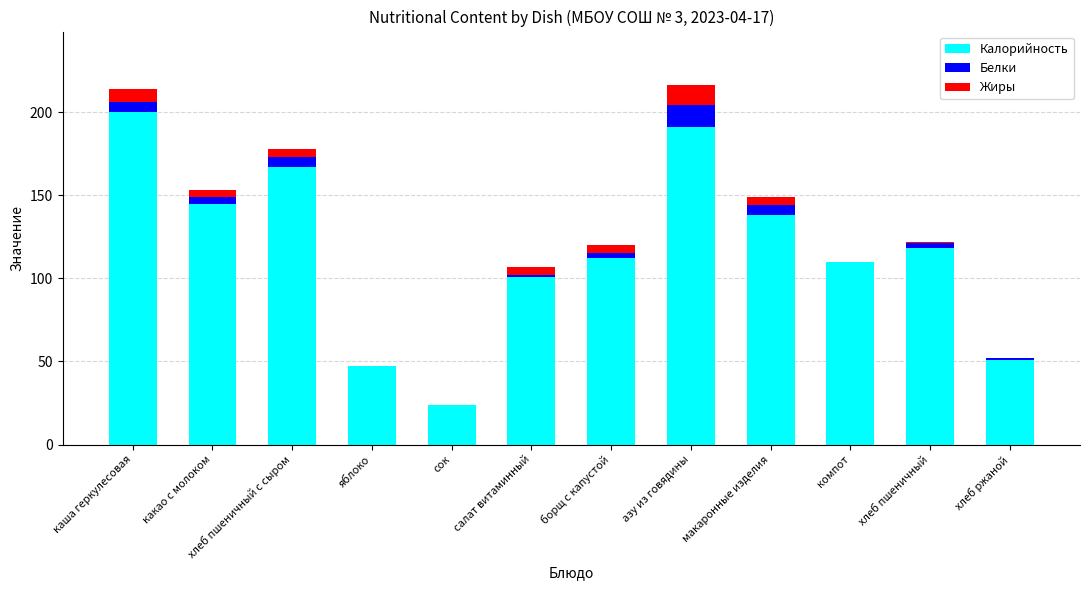

At which label does Калорийность reach its peak?

каша геркулесовая